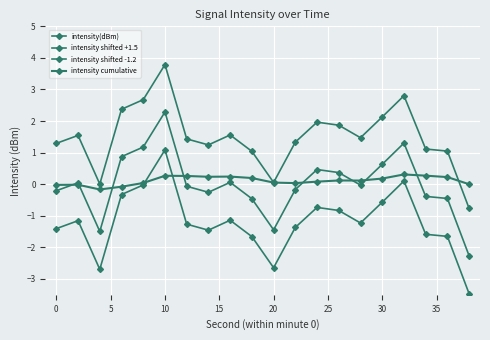

Which series has the widest spread of values?

intensity(dBm)